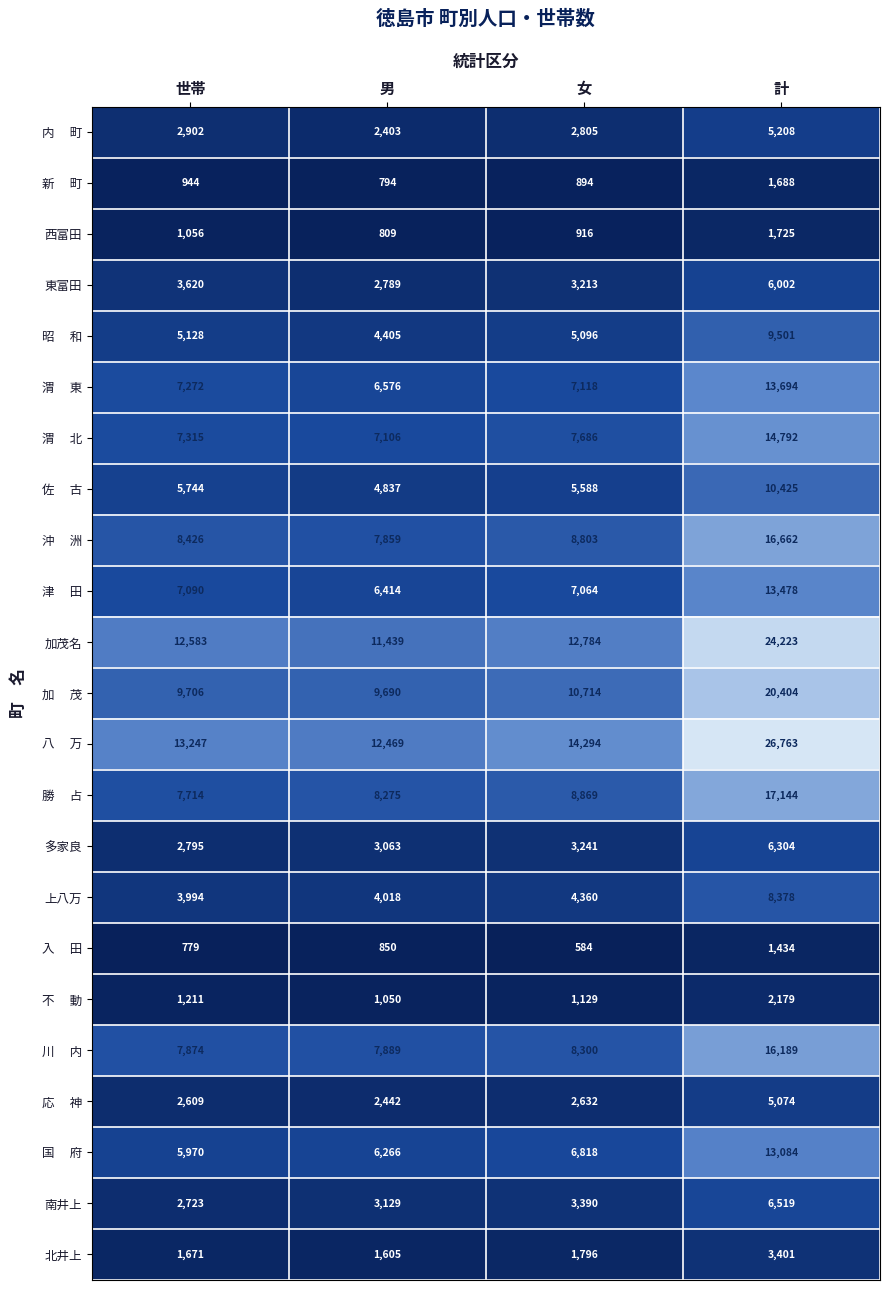

At which category is the sum across all series the highest?

計